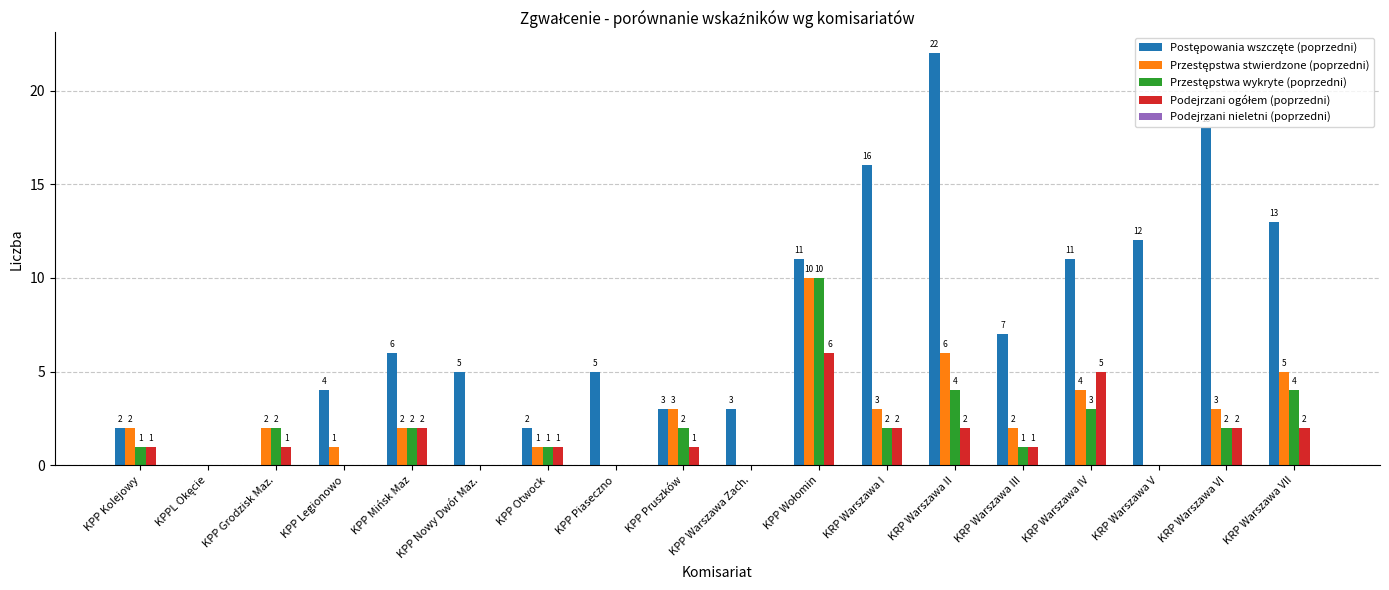

Are the bars horizontal?

No